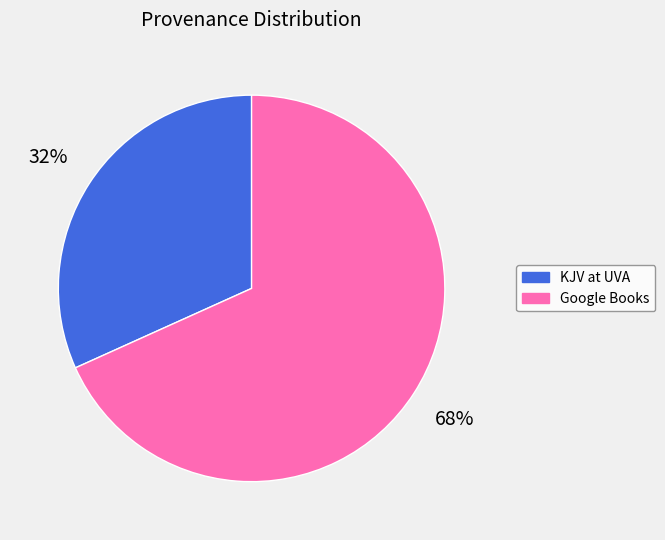

To the nearest percent, what percentage of the pie is KJV at UVA?

32%